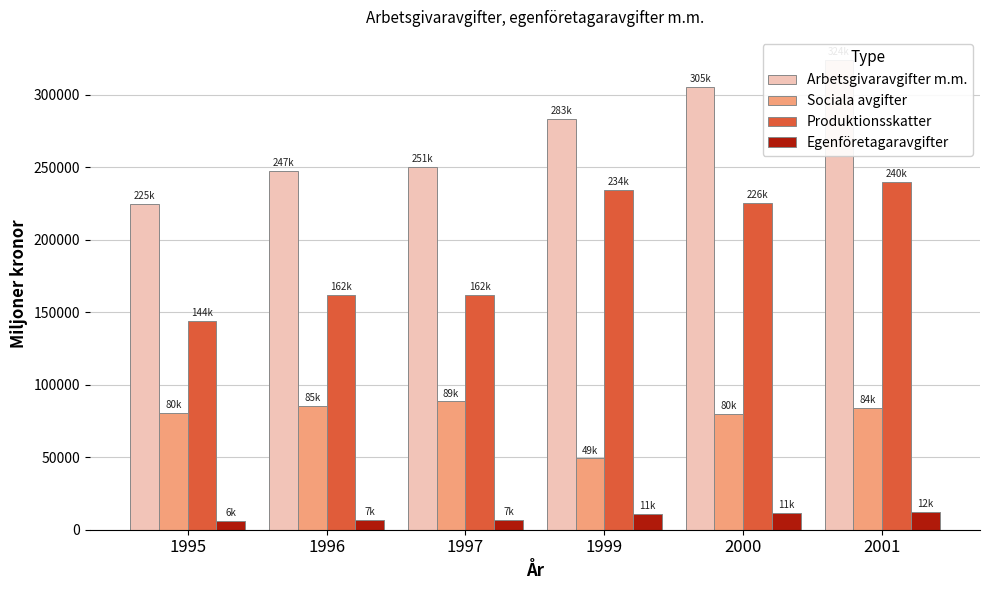

How many bars are there in each group?

4